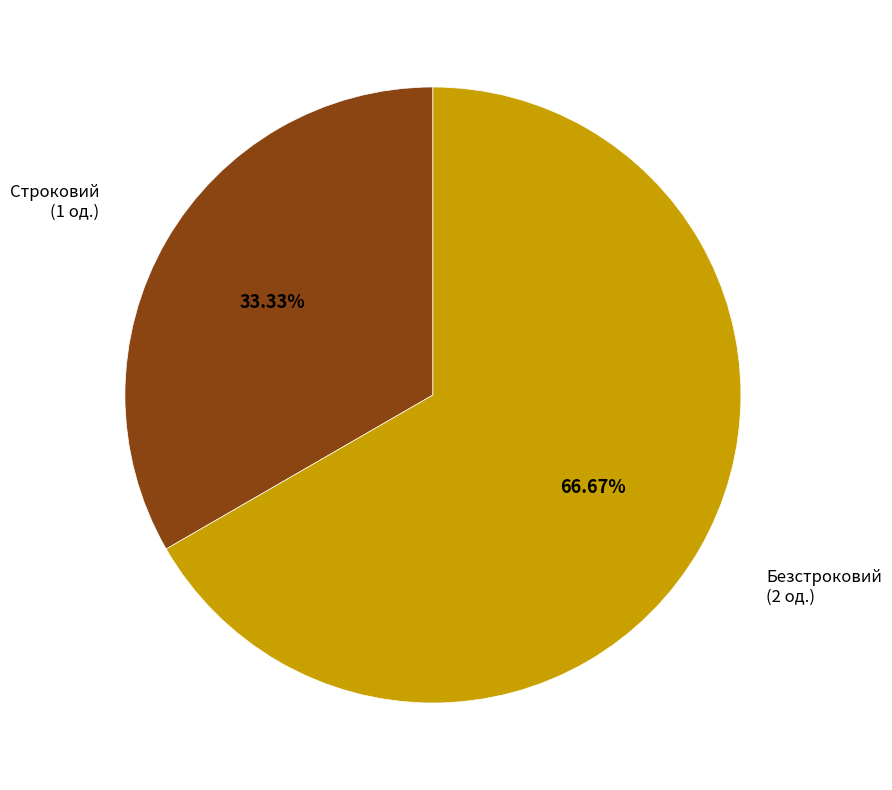

Is there a majority slice in this chart?

Yes